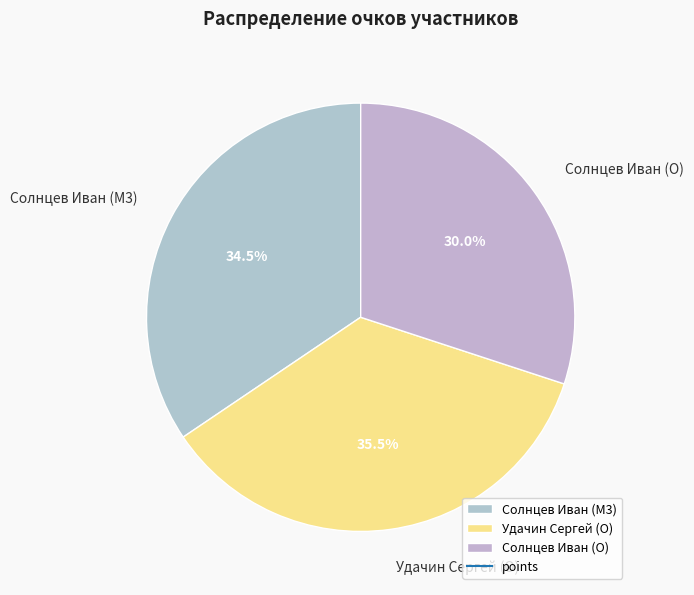

True or false: Удачин Сергей (O) accounts for 25% of the total.

False